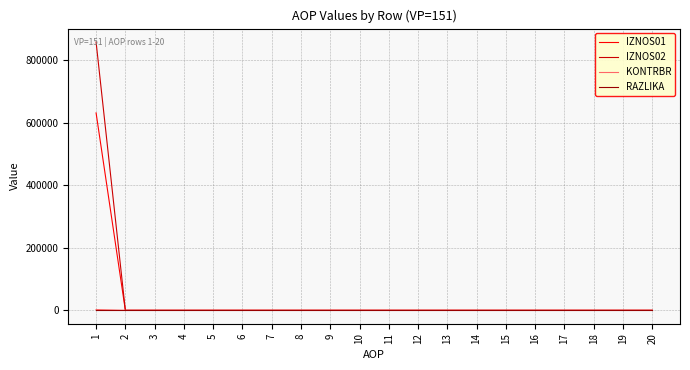

What is the highest value of the IZNOS02 series?

857934.1